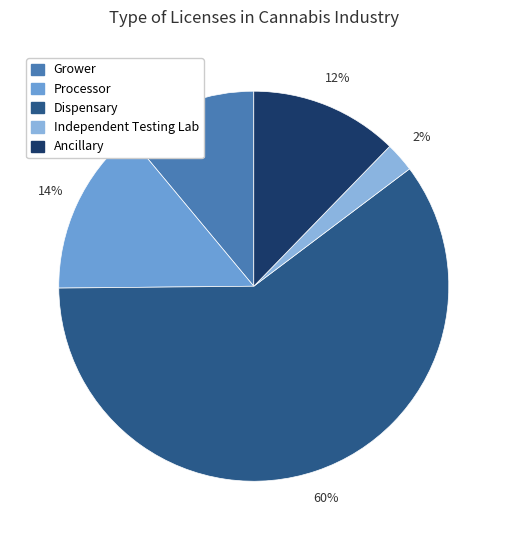

Which has a higher value, Ancillary or Dispensary?

Dispensary